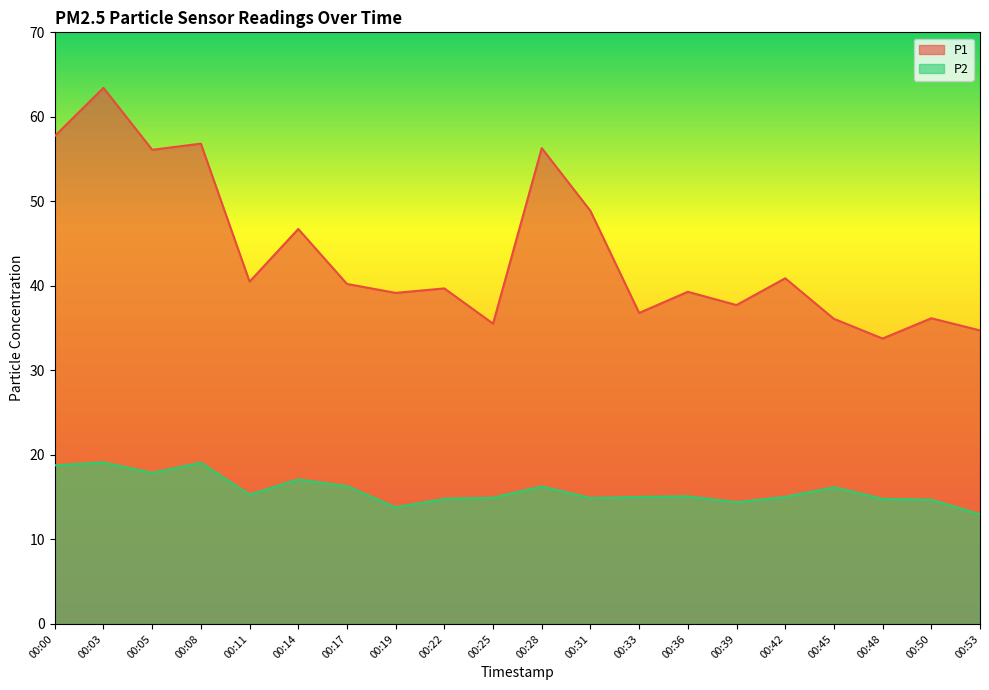

Which category has the lowest value in the P1 series?

00:48